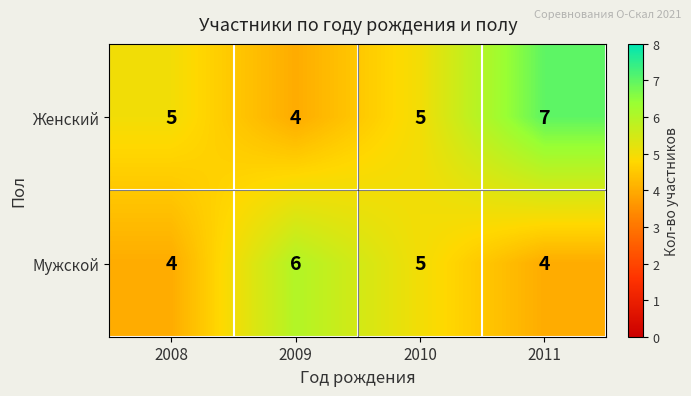

At which label is Мужской closest to 5?

2010